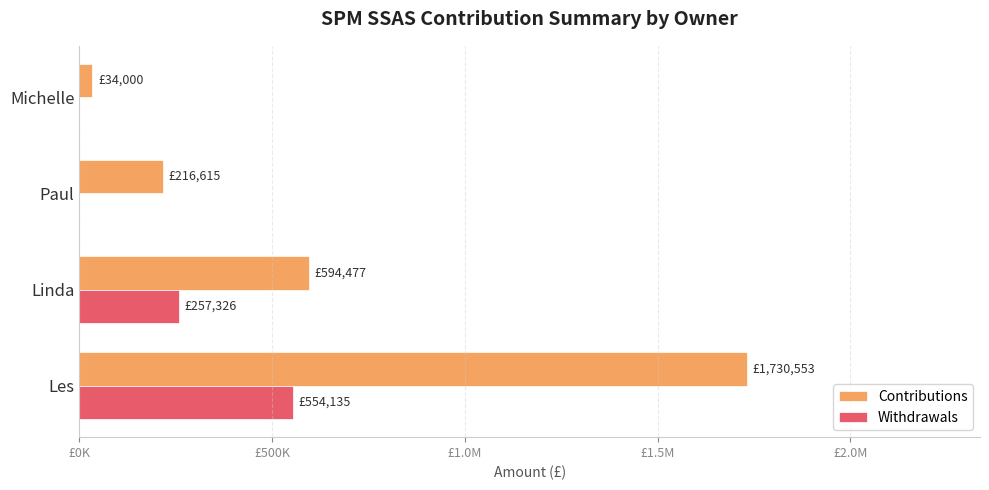

What are all the series names shown in the legend?

Contributions, Withdrawals